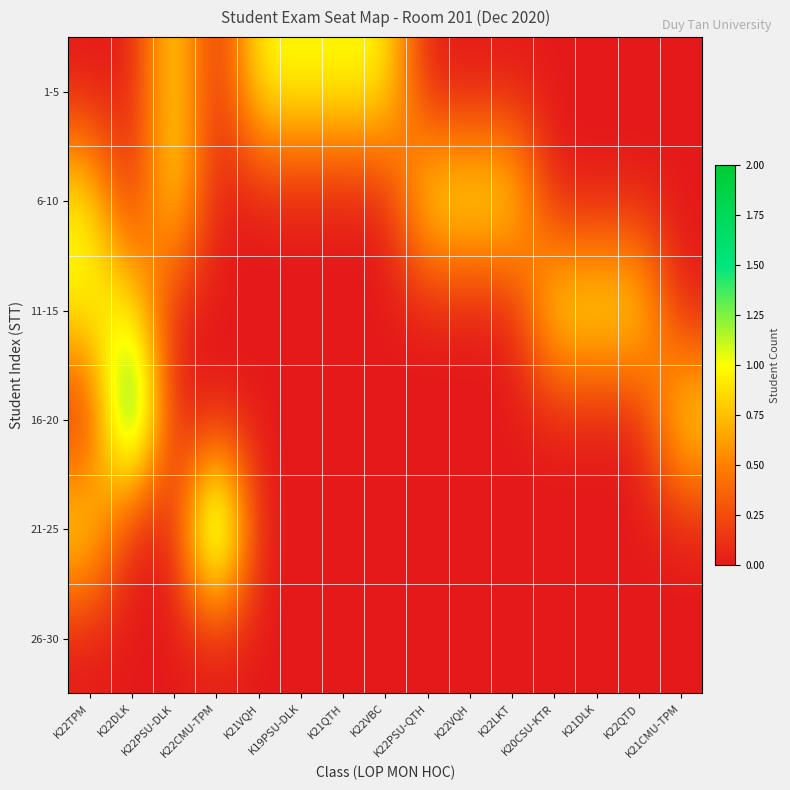

Rank the series by their maximum value, from lowest to highest.

26-30, 1-5, 6-10, 11-15, 16-20, 21-25